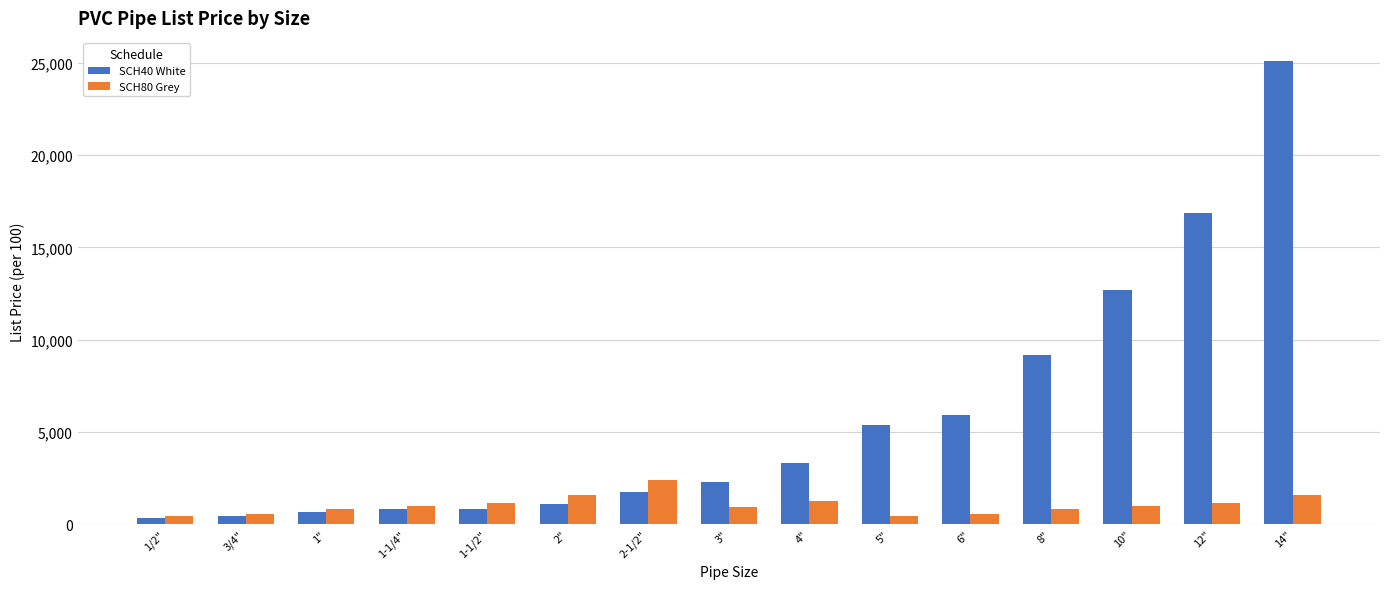

Which series has the largest range (max minus min)?

SCH40 White